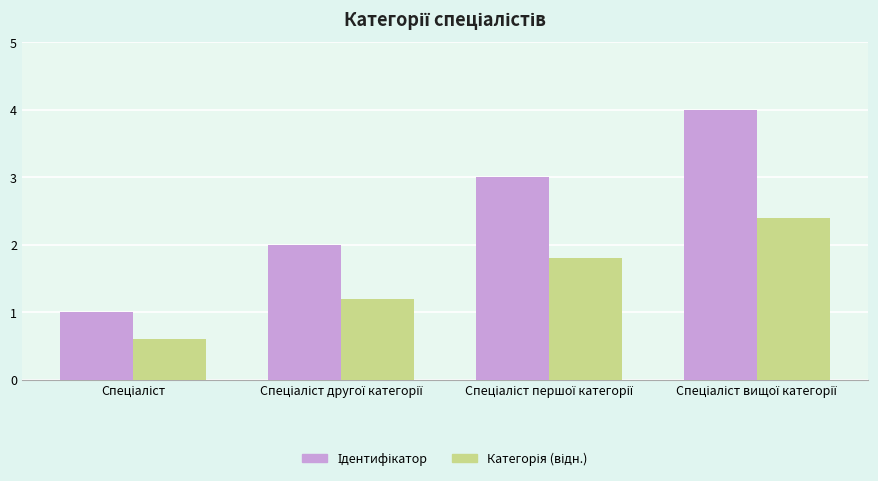

What is the smallest value displayed?

0.6